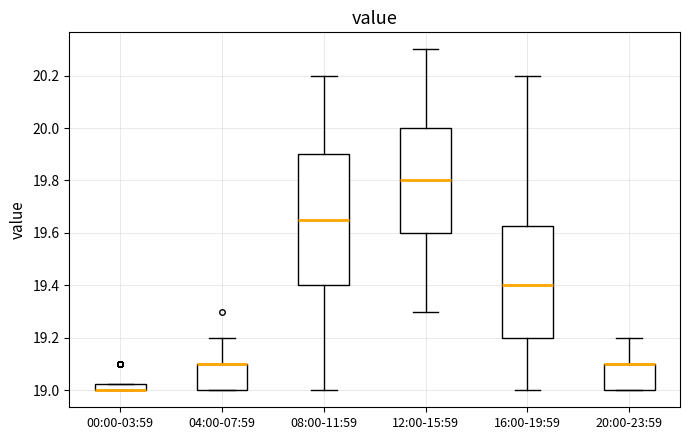

Where is the upper edge of the box for 16:00-19:59 on the y-axis? The values are not printed on the chart, so give them approximately, as read against the axis.

19.62